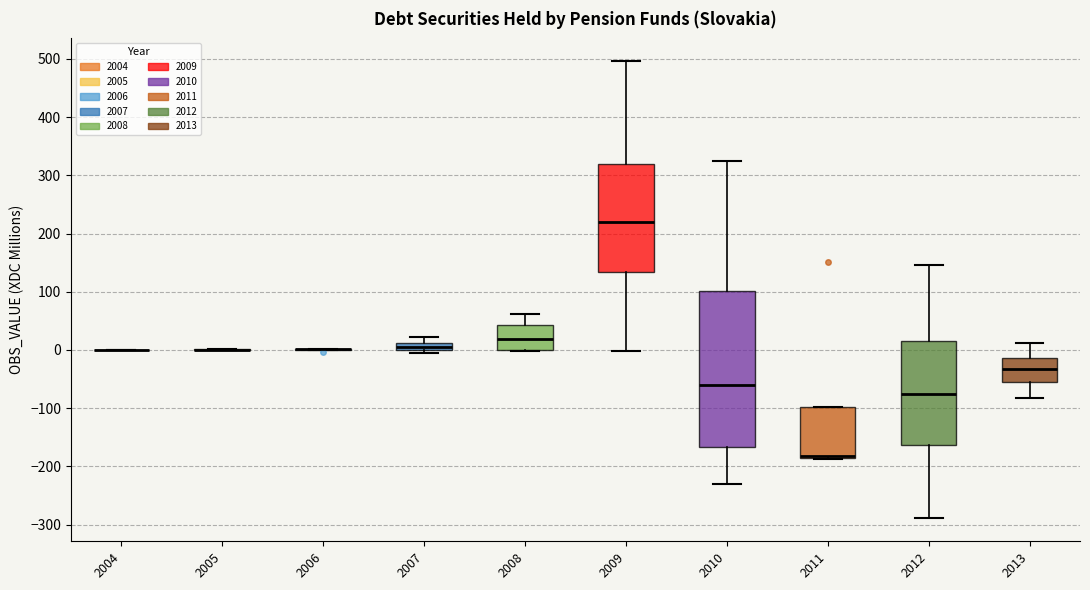

Where does the median line of the box at x = 2009 sit on the y-axis? The values are not printed on the chart, so give them approximately, as read against the axis.

220